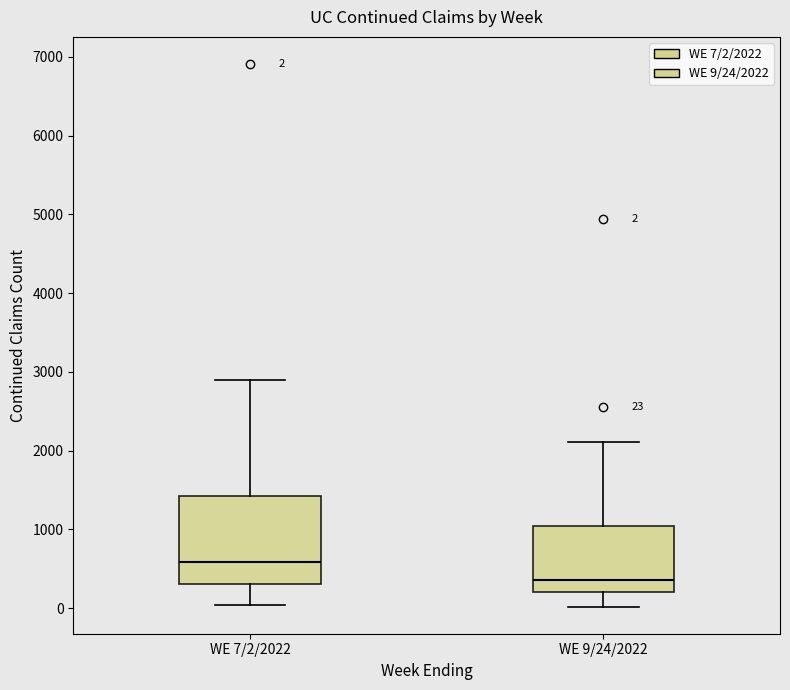

Which box is the tallest, from its lower edge to its upper edge?

WE 7/2/2022